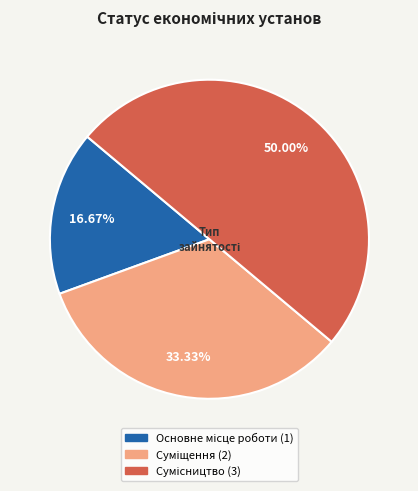

What is the ratio of the value at Основне місце роботи to the value at Суміщення?

0.5